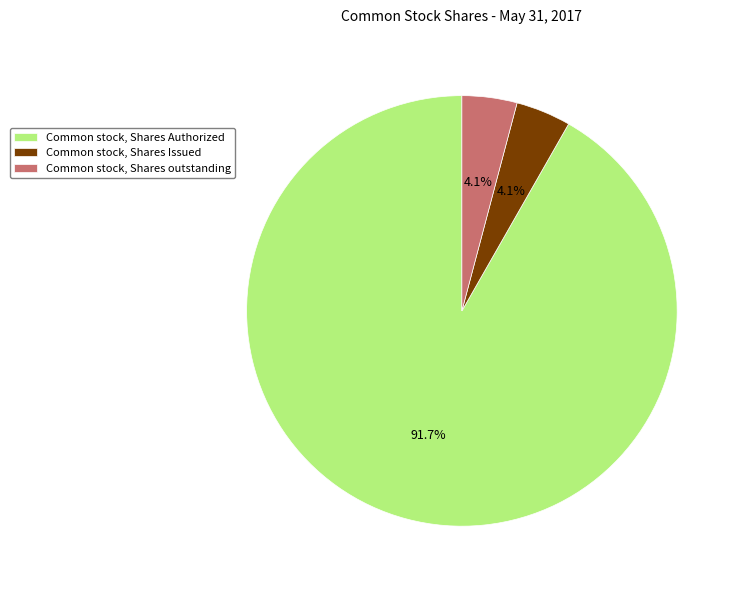

Which category accounts for the majority?

Common stock, Shares Authorized